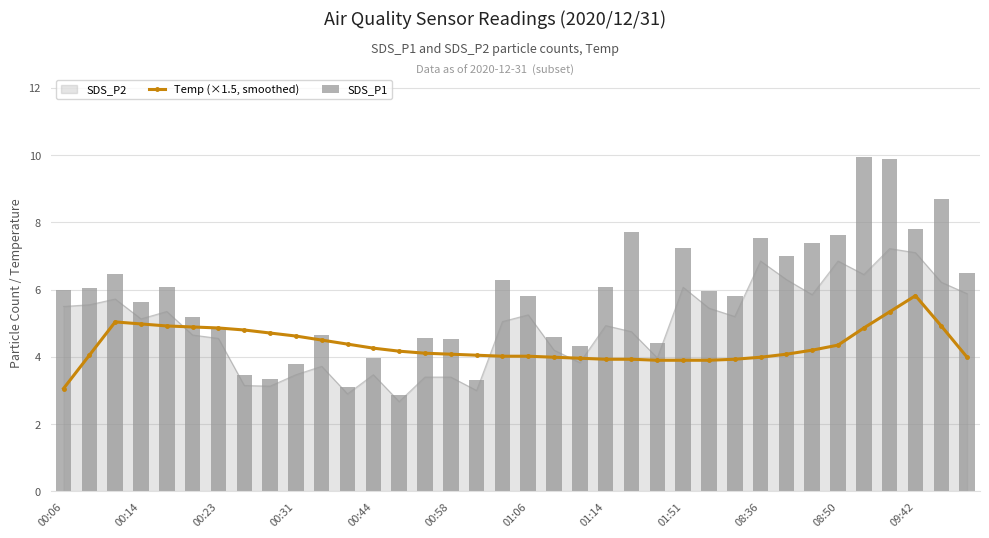

True or false: SDS_P2 has a value of 7.1 at 09:42.

True